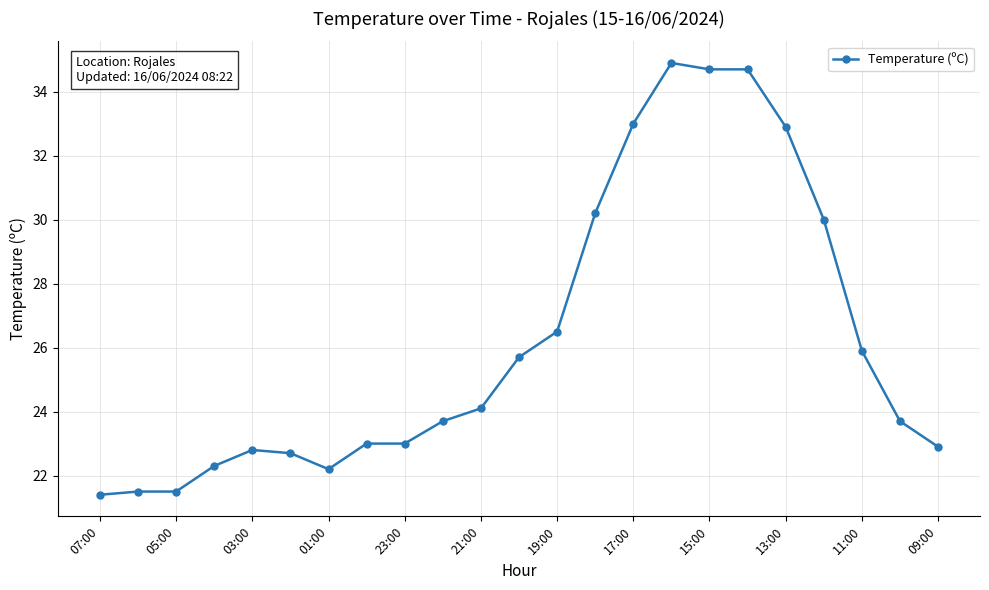

Reading right to left, transcribe all the data shown in this chart.

22.9	23.7	25.9	30.0	32.9	34.7	34.7	34.9	33.0	30.2	26.5	25.7	24.1	23.7	23.0	23.0	22.2	22.7	22.8	22.3	21.5	21.5	21.4